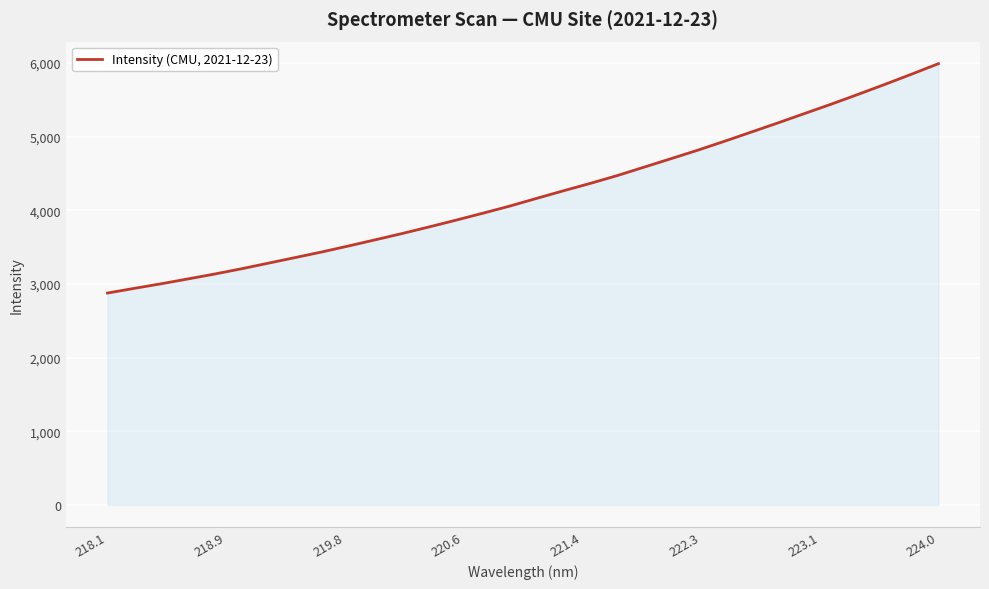

What is the minimum value shown in the chart?

2875.3